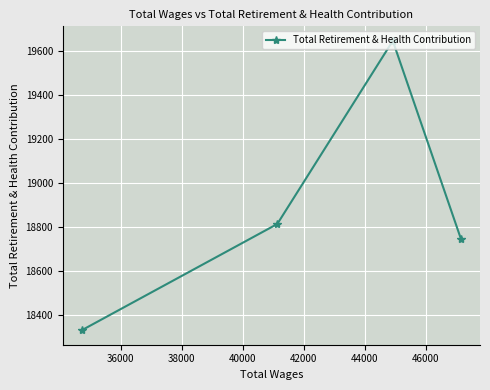

What is the value of the 3rd point from the left?

19645